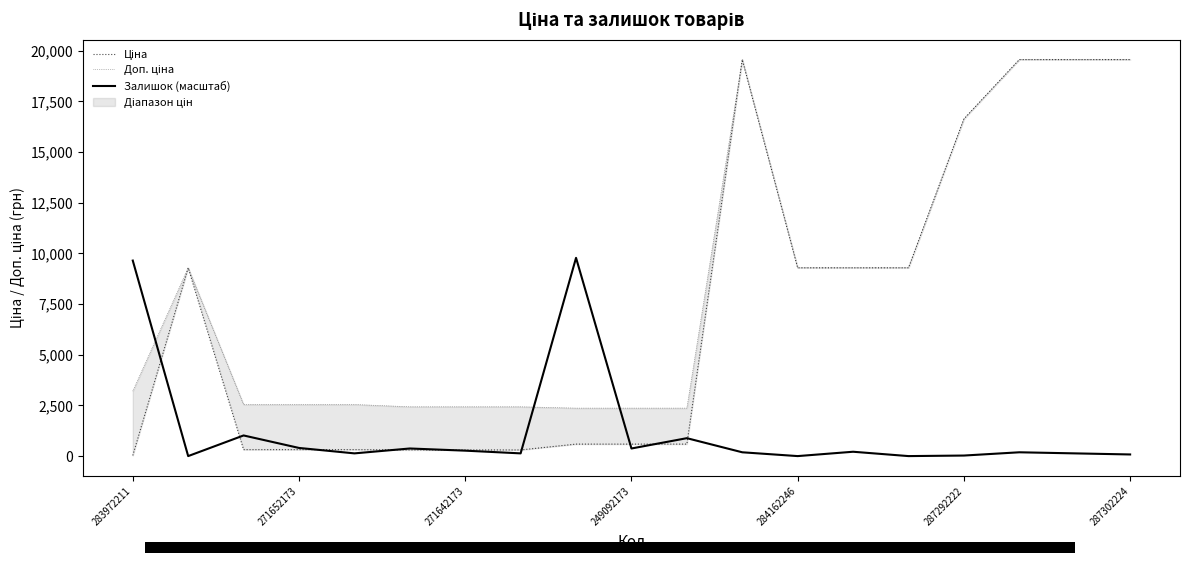

True or false: Залишок (масштаб) has a value of 6652.4 at 284162246.

False